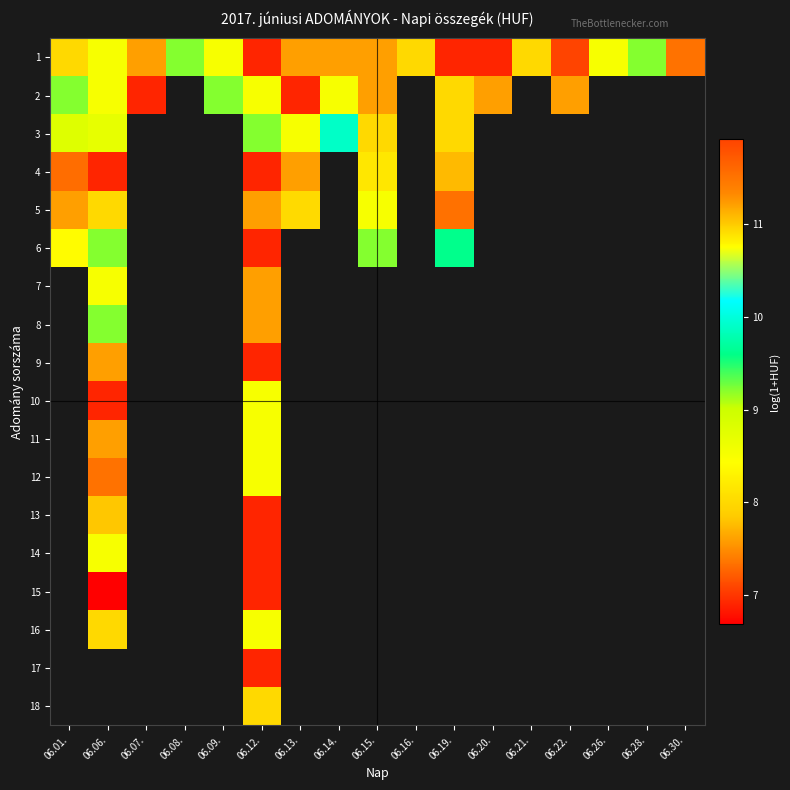

Is the value of 7 at 06.12. greater than the value of 6 at 06.16.?

No